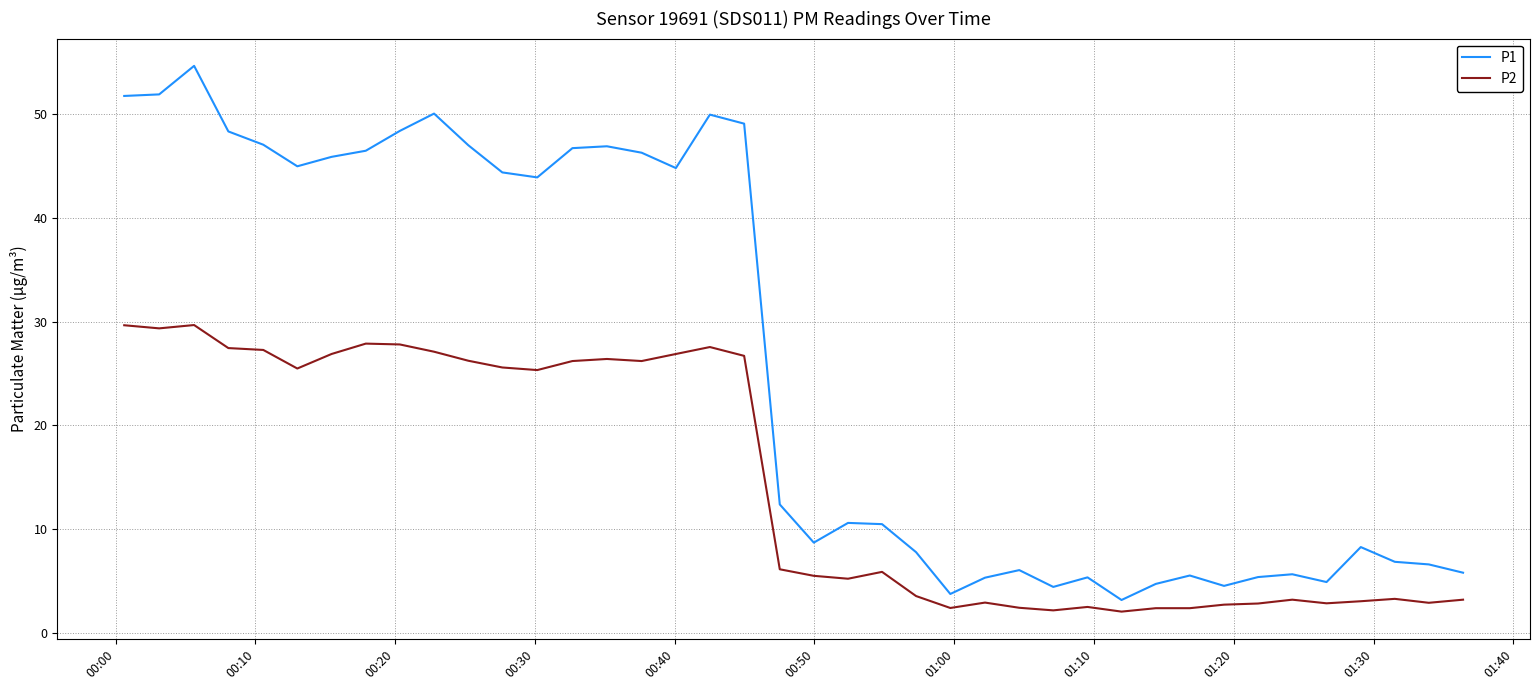

Which series has the largest range (max minus min)?

P1